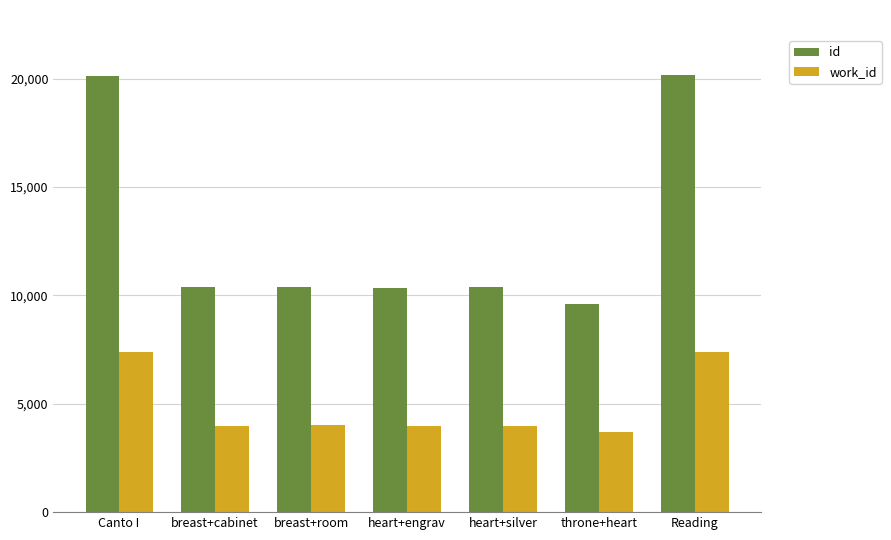

What is the label of the 4th bar from the right?

heart+engrav